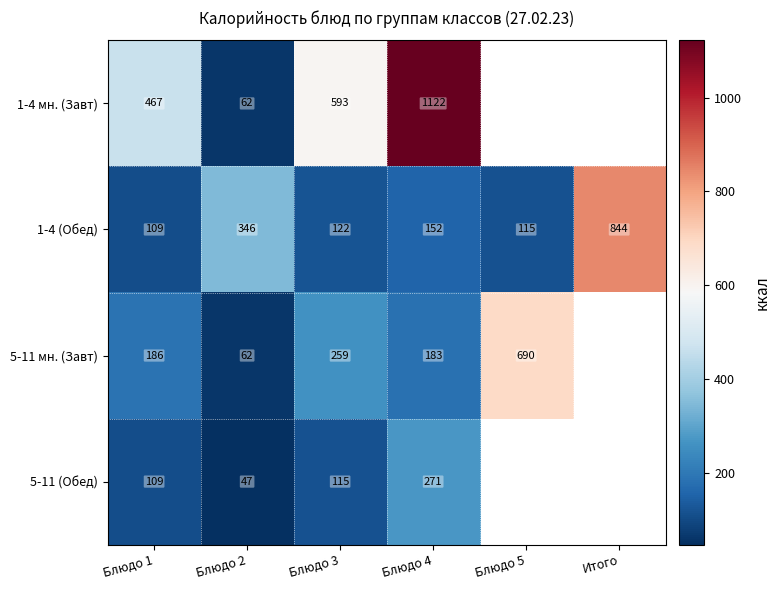

Rank the series at Блюдо 4 from lowest to highest value.

1-4 (Обед), 5-11 мн. (Завт), 5-11 (Обед), 1-4 мн. (Завт)